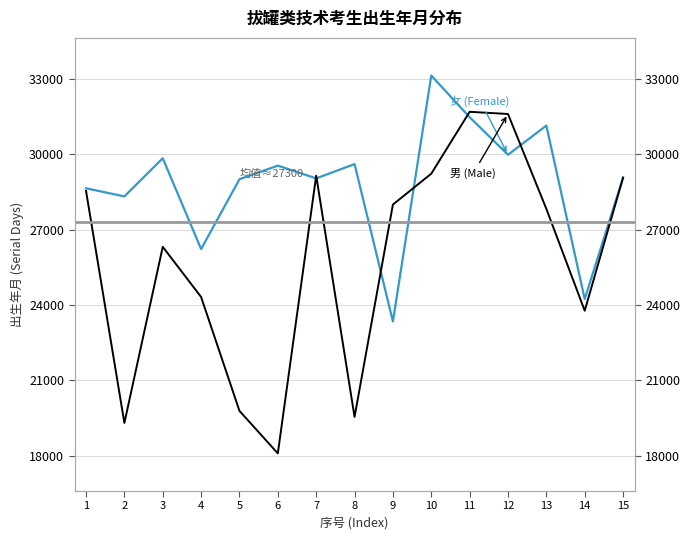

What is the approximate value of 男 (Male) at 8?

19541